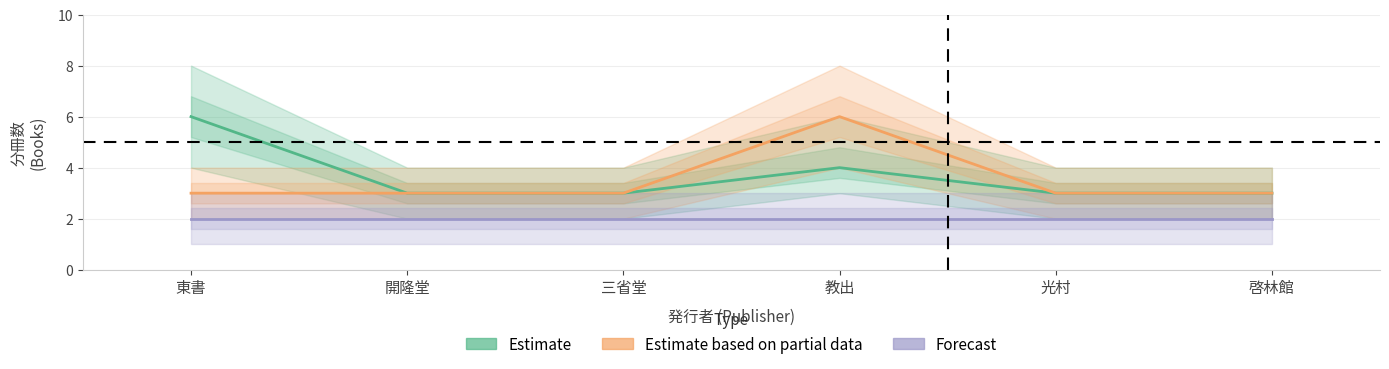

Is it true that Forecast equals 1 at 三省堂?

False